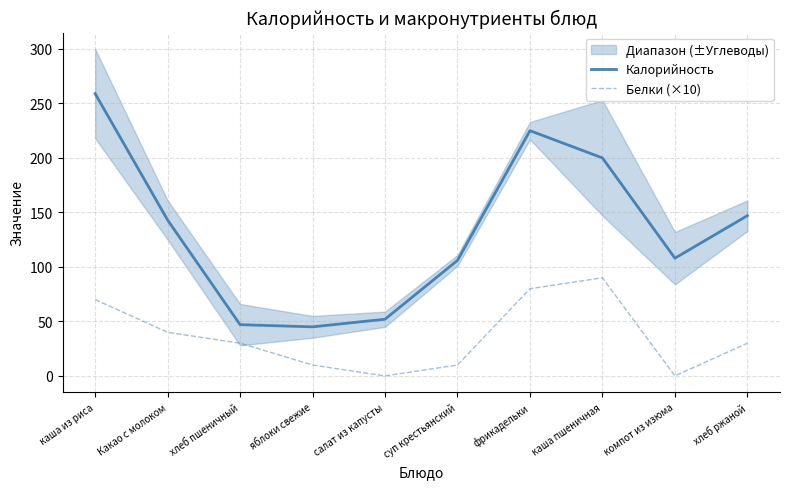

Reading right to left, extract all data points from this chart.

Калорийность: хлеб ржаной=147	компот из изюма=108	каша пшеничная=200	фрикадельки=225	суп крестьянский=106	салат из капусты=52	яблоки свежие=45	хлеб пшеничный=47	Какао с молоком=143	каша из риса=259
Белки (×10): хлеб ржаной=30	компот из изюма=0	каша пшеничная=90	фрикадельки=80	суп крестьянский=10	салат из капусты=0	яблоки свежие=10	хлеб пшеничный=30	Какао с молоком=40	каша из риса=70